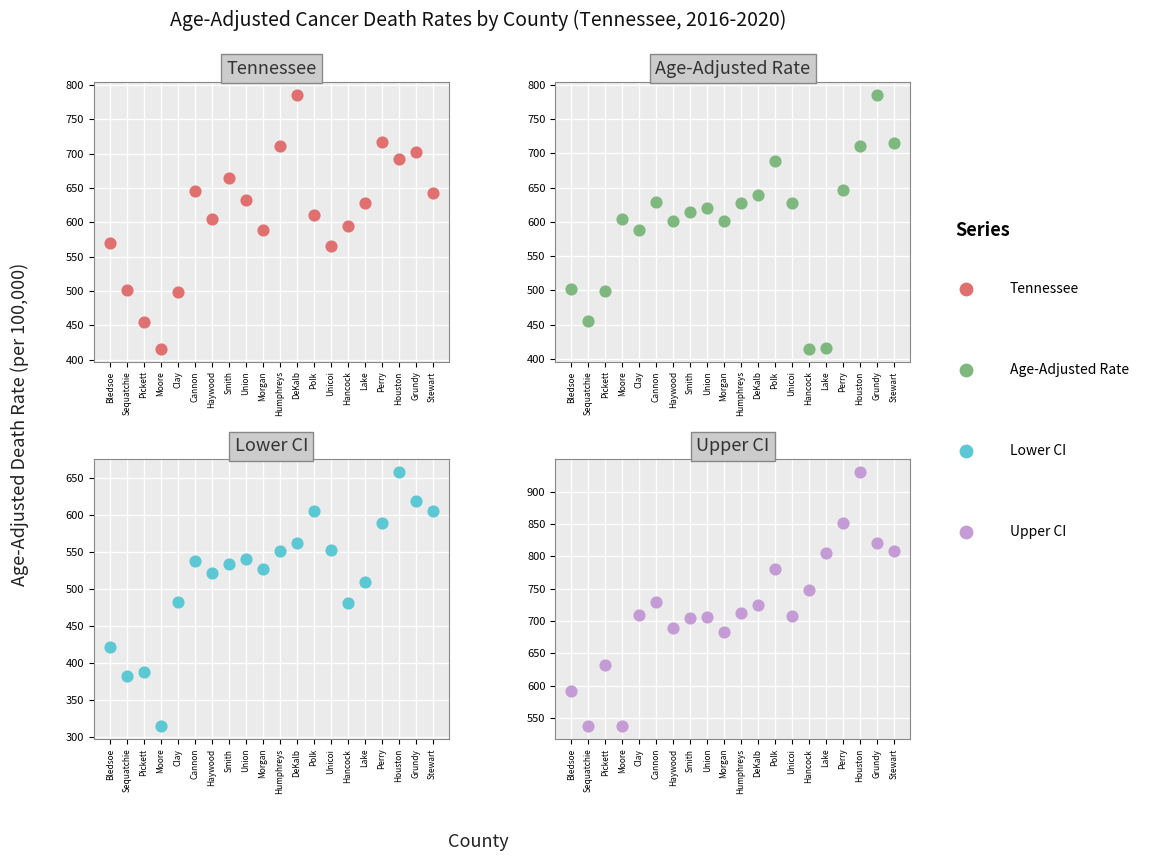

What are all the series names shown in the legend?

Tennessee, Age-Adjusted Rate, Lower CI, Upper CI